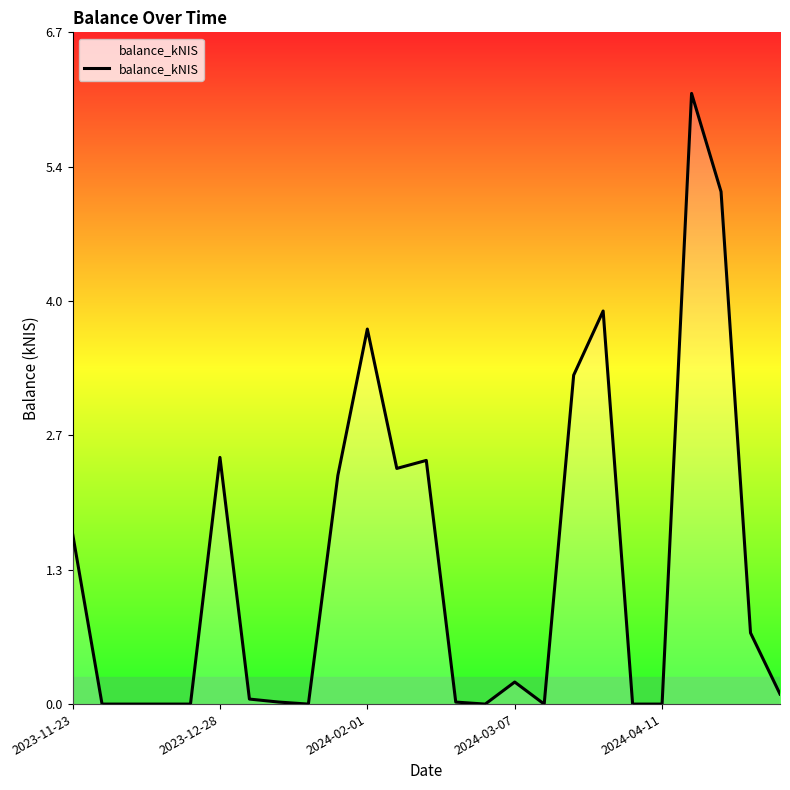

Which has a higher value, 2024-03-07 or 22?

22